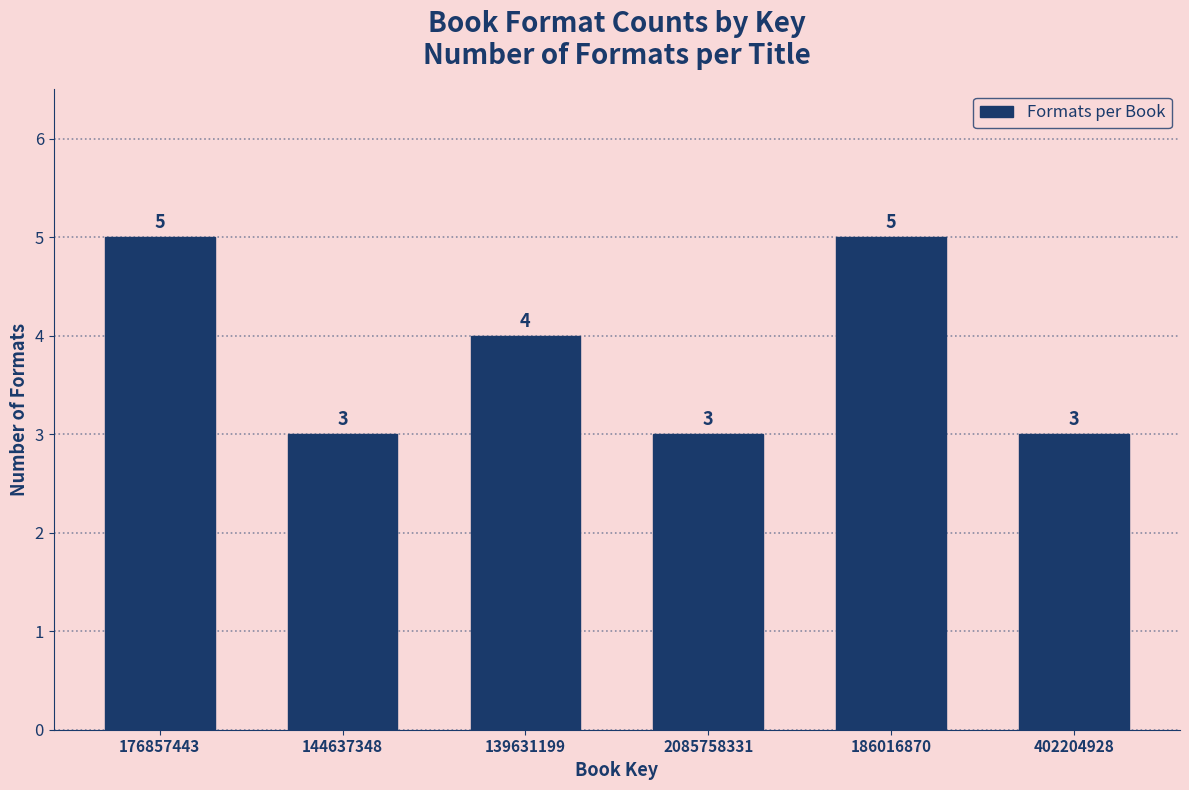

Reading left to right, what are all the values shown in this chart?

176857443=5	144637348=3	139631199=4	2085758331=3	186016870=5	402204928=3